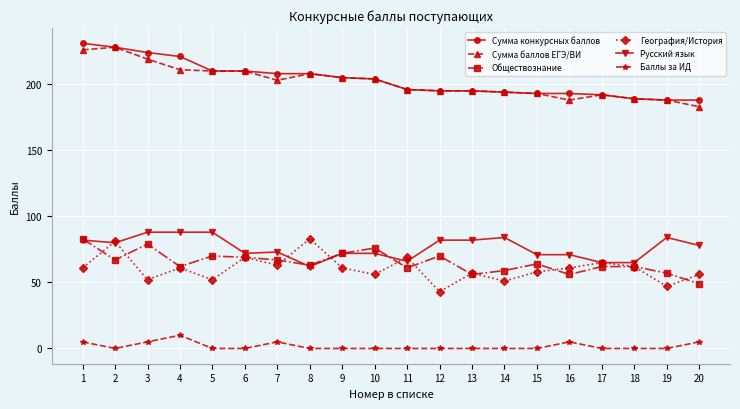

Is the value of Сумма баллов ЕГЭ/ВИ at 13 greater than the value of География/История at 11?

Yes